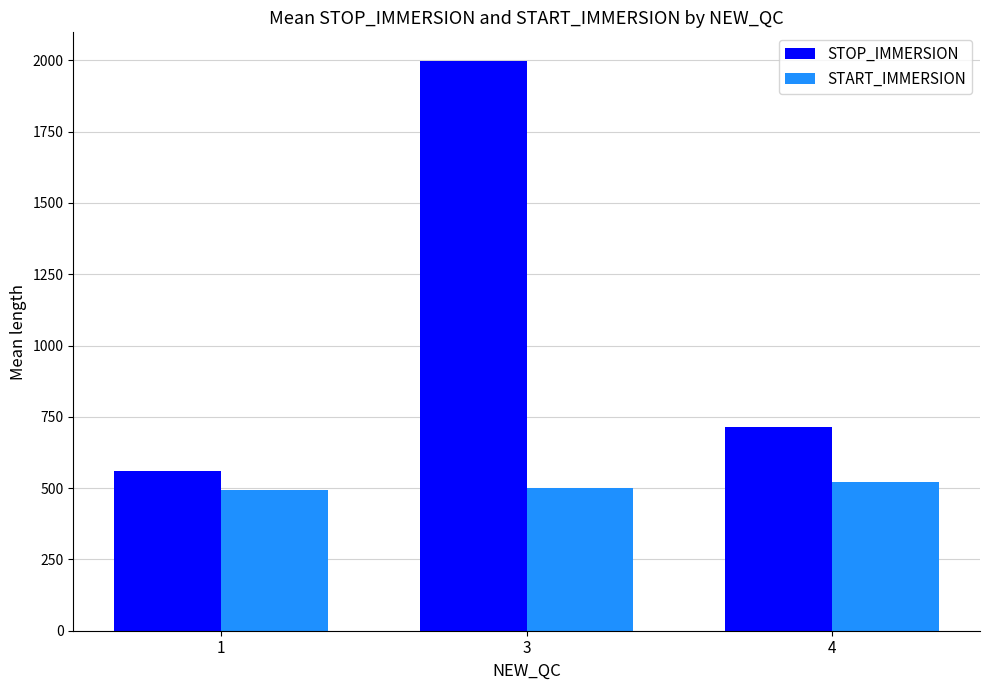

What is the spread (max minus min) of values at 4?

192.2